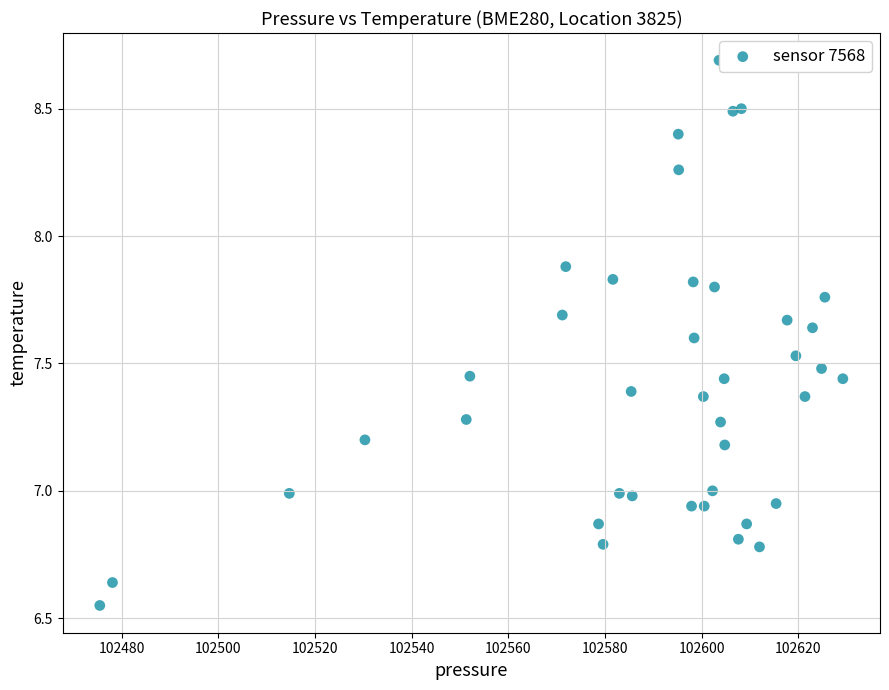

What is the range of X values (max minus min)?

153.8